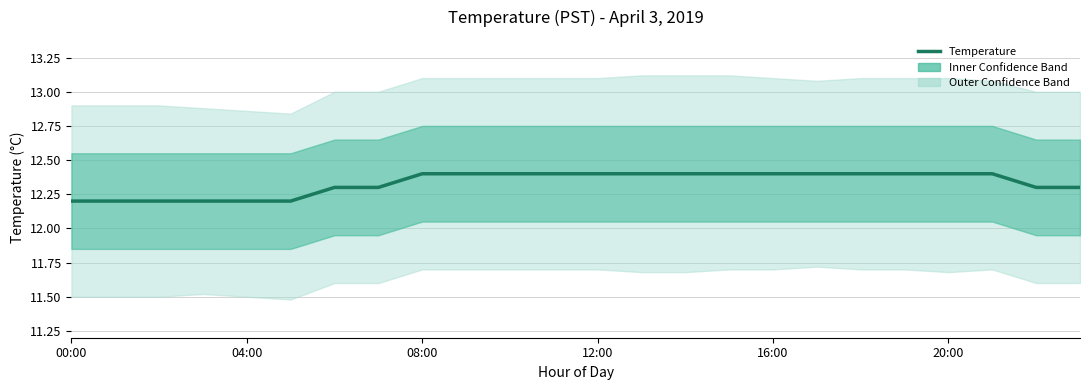

What is the ratio of the value at 12 to the value at 04:00?

1.0